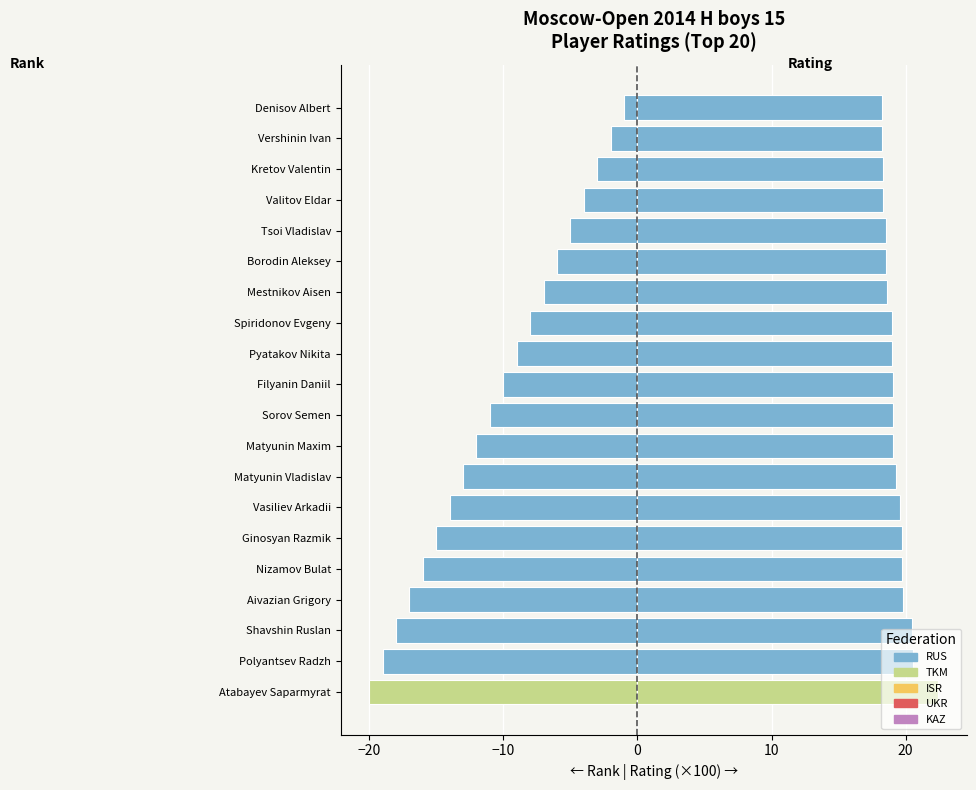

Which has a higher value, Matyunin Vladislav or Valitov Eldar?

Valitov Eldar